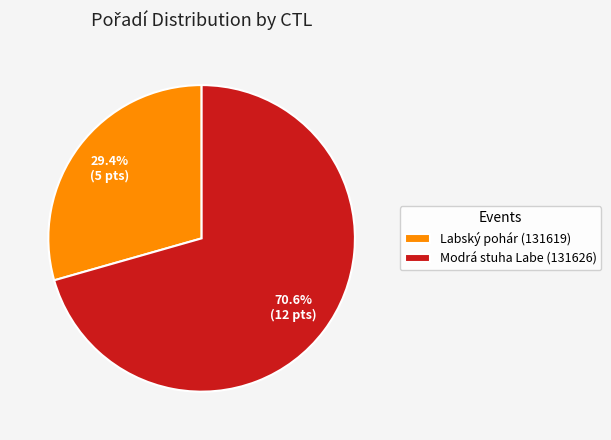

Between Labský pohár (131619) and Modrá stuha Labe (131626), which is larger?

Modrá stuha Labe (131626)